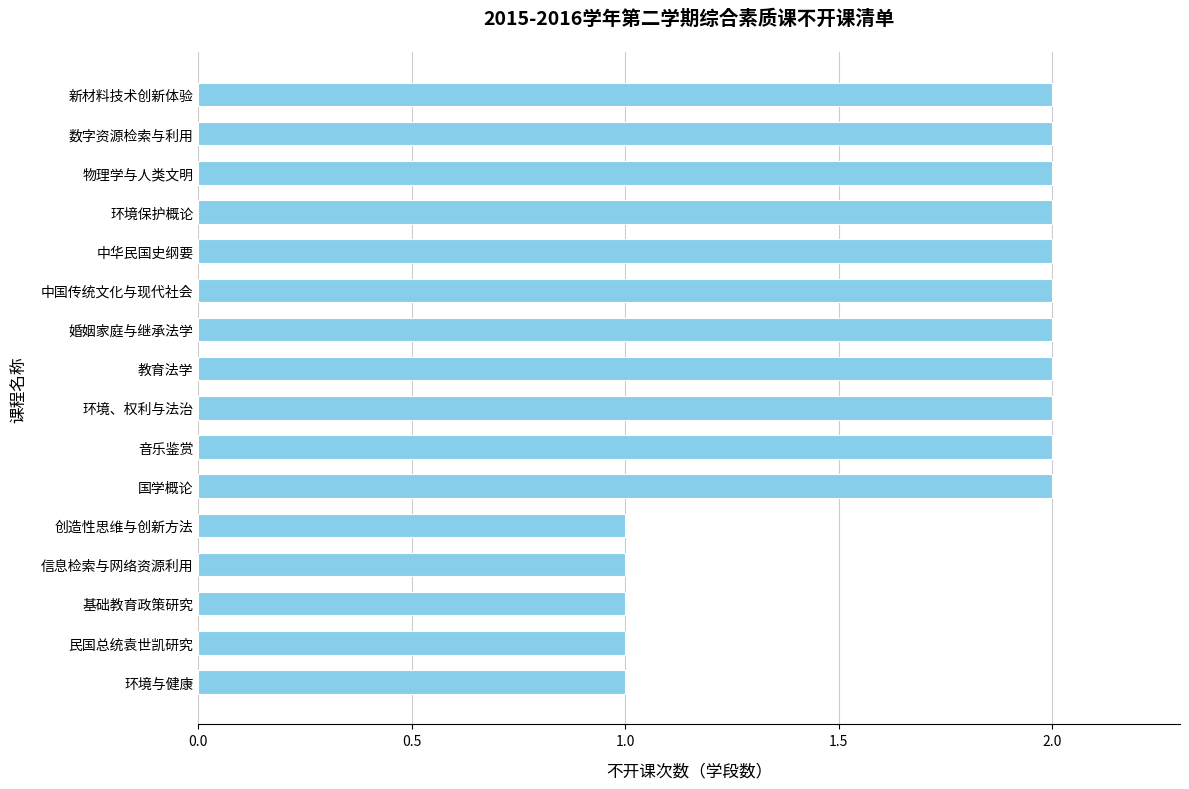

The chart shows a value of 1 at 民国总统袁世凯研究. True or false?

True